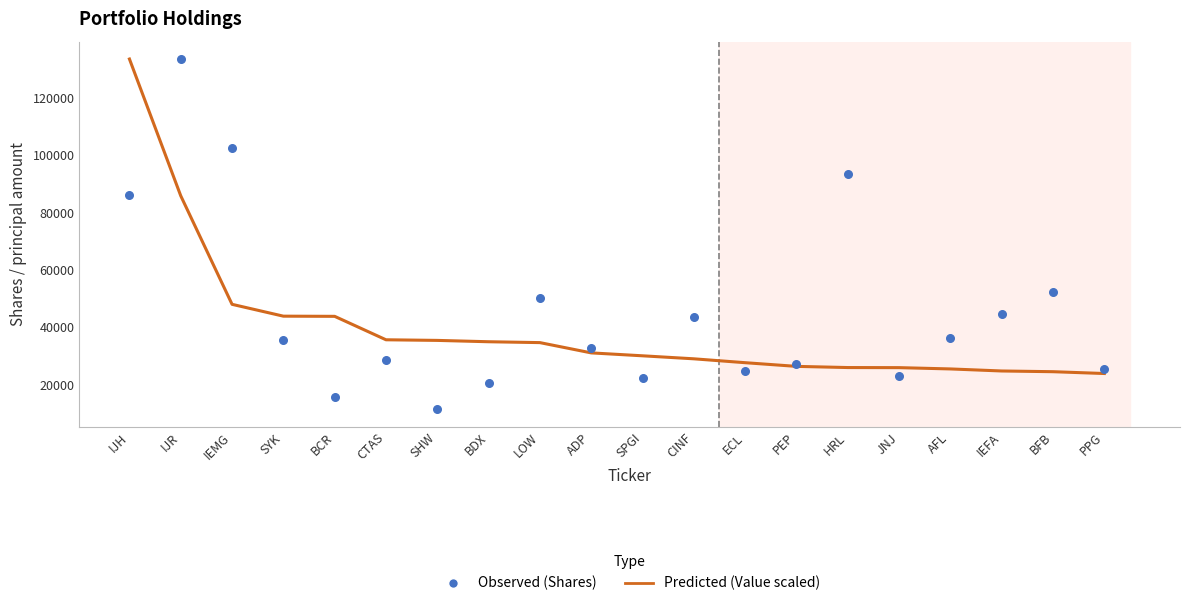

Is the value of Shares or principal amount at ADP greater than the value of Value (scaled) at SPGI?

Yes